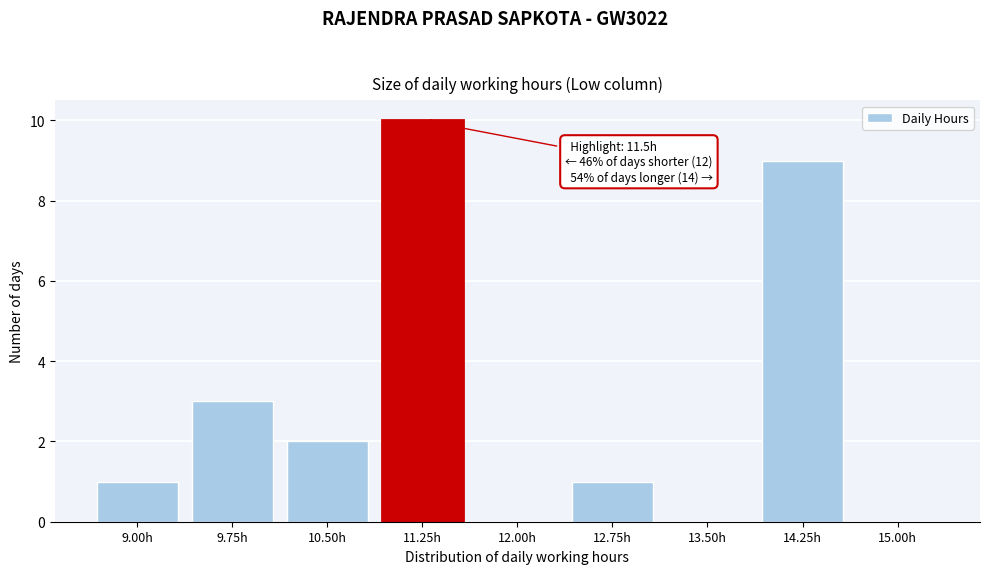

Reading left to right, list all the values displayed in this chart.

9.00h=1	9.75h=3	10.50h=2	11.25h=10	12.00h=0	12.75h=1	13.50h=0	14.25h=9	15.00h=0